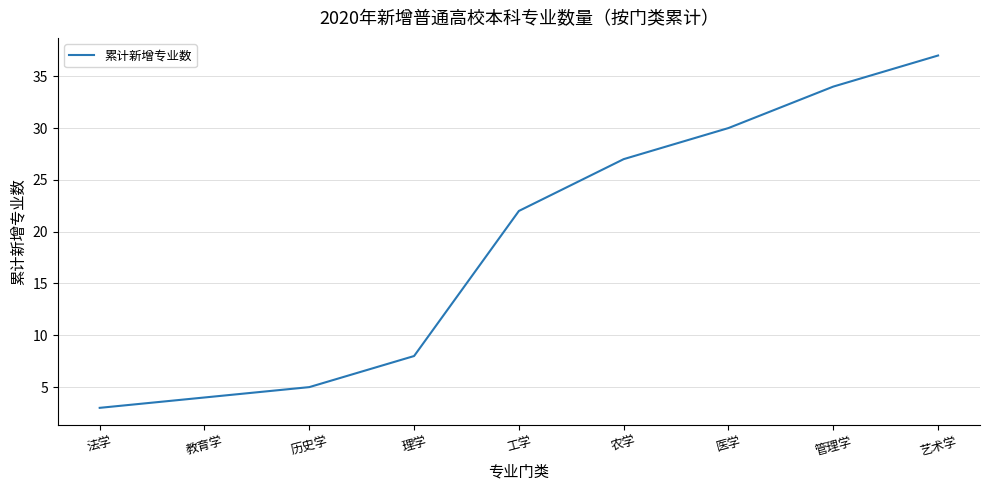

The value at 法学 is 3. True or false?

True